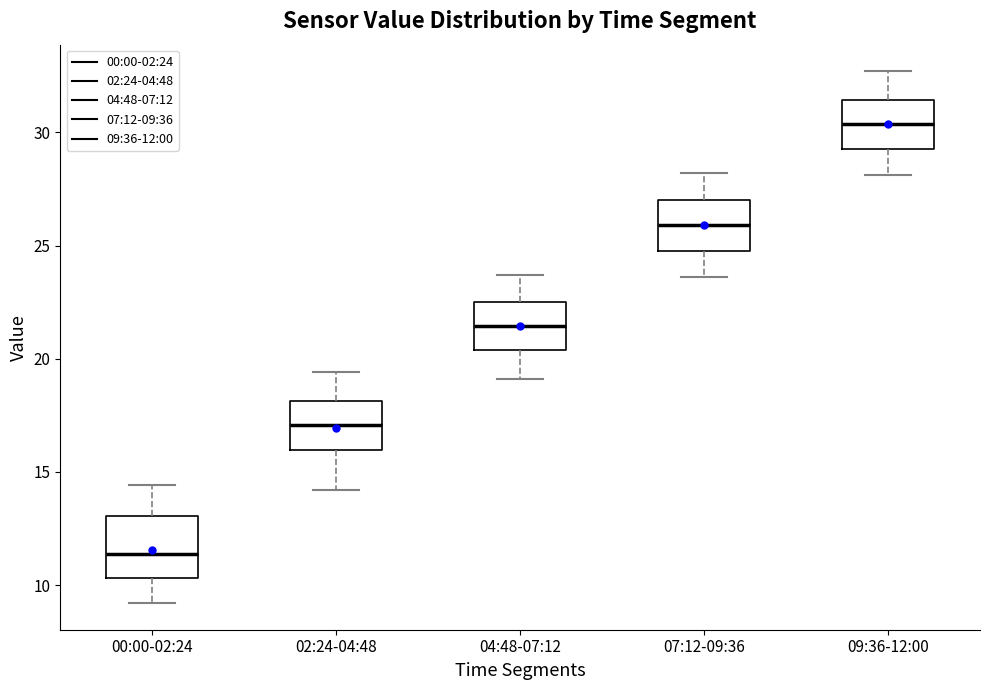

Which box has the lowest median line?

00:00-02:24